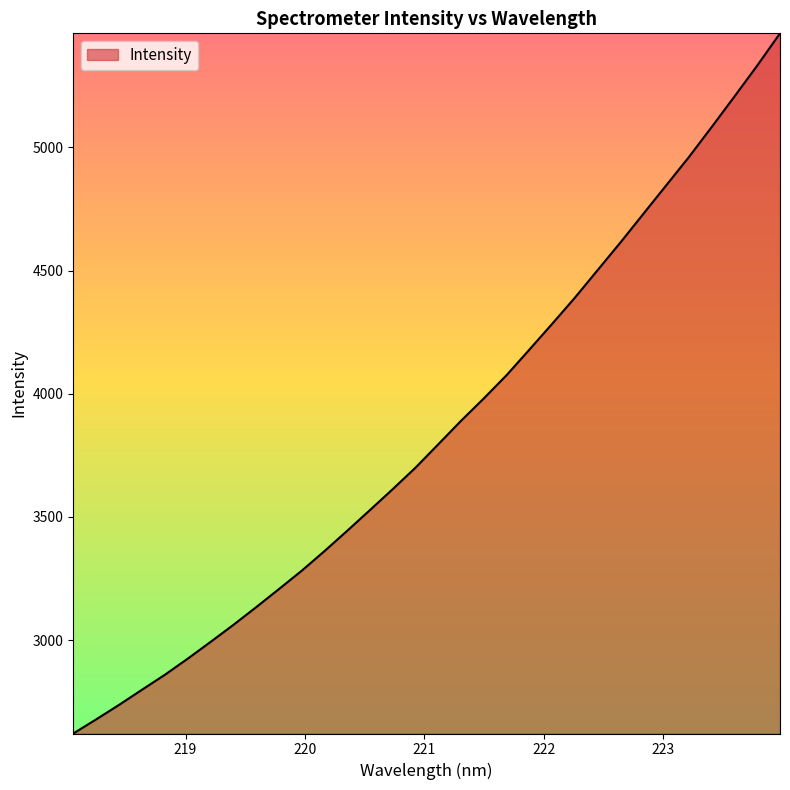

What is the greatest value displayed?

5462.6